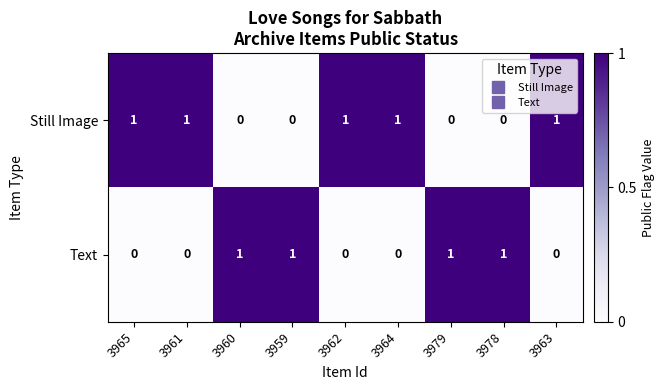

Reading left to right, transcribe all the data shown in this chart.

Still Image: 3965=1	3961=1	3960=0	3959=0	3962=1	3964=1	3979=0	3978=0	3963=1
Text: 3965=0	3961=0	3960=1	3959=1	3962=0	3964=0	3979=1	3978=1	3963=0